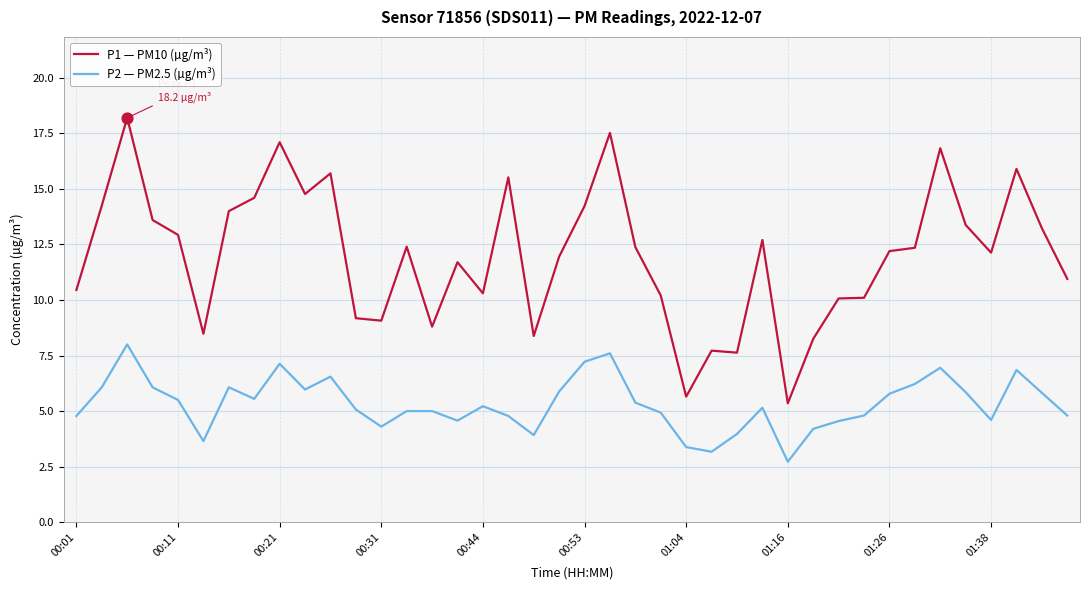

Which series has the widest spread of values?

P1 — PM10 (µg/m³)